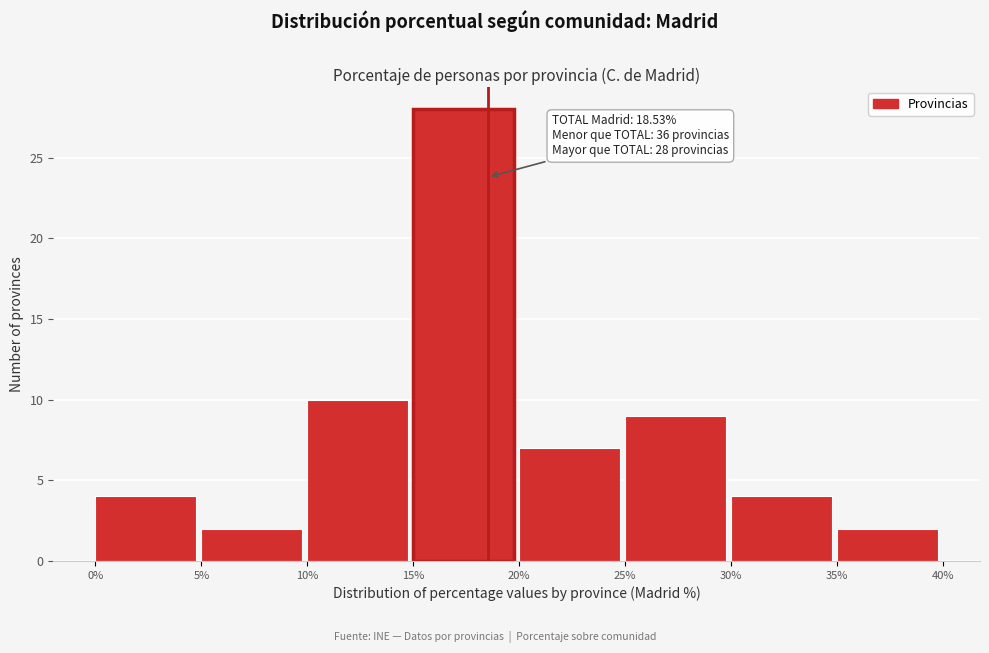

Which range on the x-axis has the tallest bar?

15% to 20%